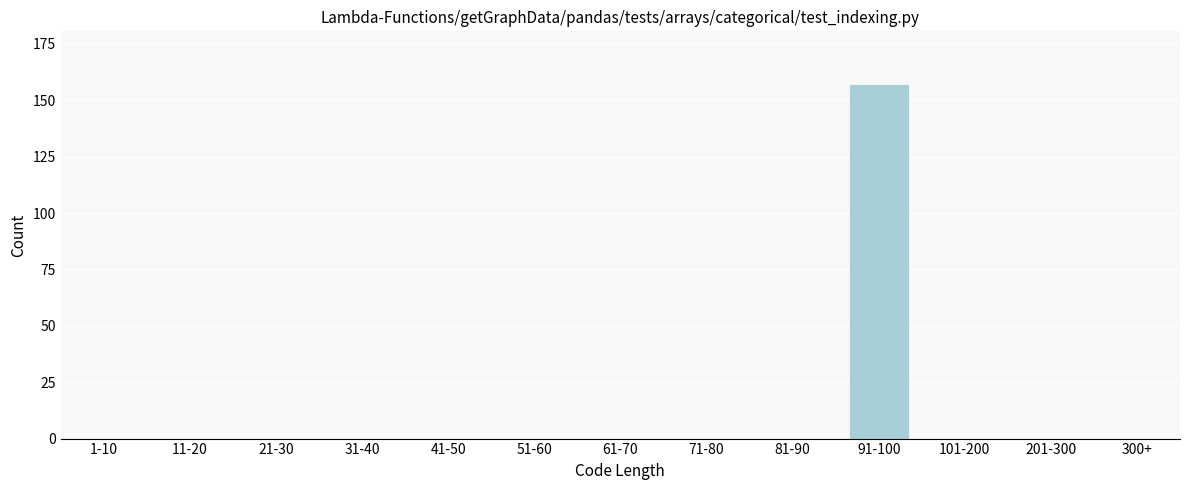

Reading right to left, transcribe all the data shown in this chart.

300+=0	201-300=0	101-200=0	91-100=157	81-90=0	71-80=0	61-70=0	51-60=0	41-50=0	31-40=0	21-30=0	11-20=0	1-10=0